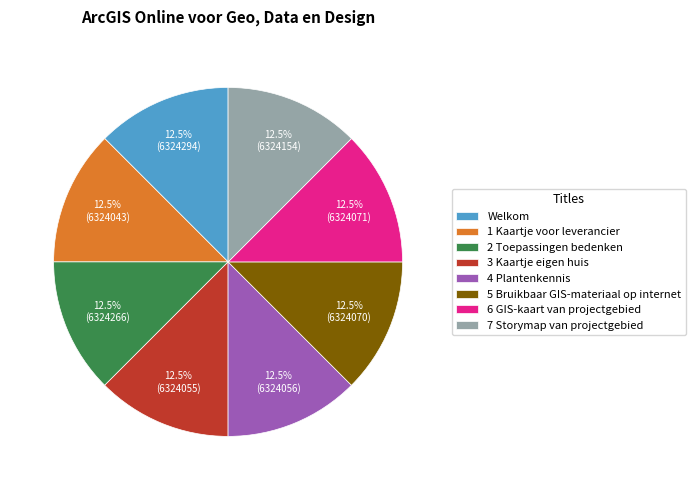

Approximately how many times larger is the value at 6 GIS-kaart van projectgebied compared to 7 Storymap van projectgebied?

1.0